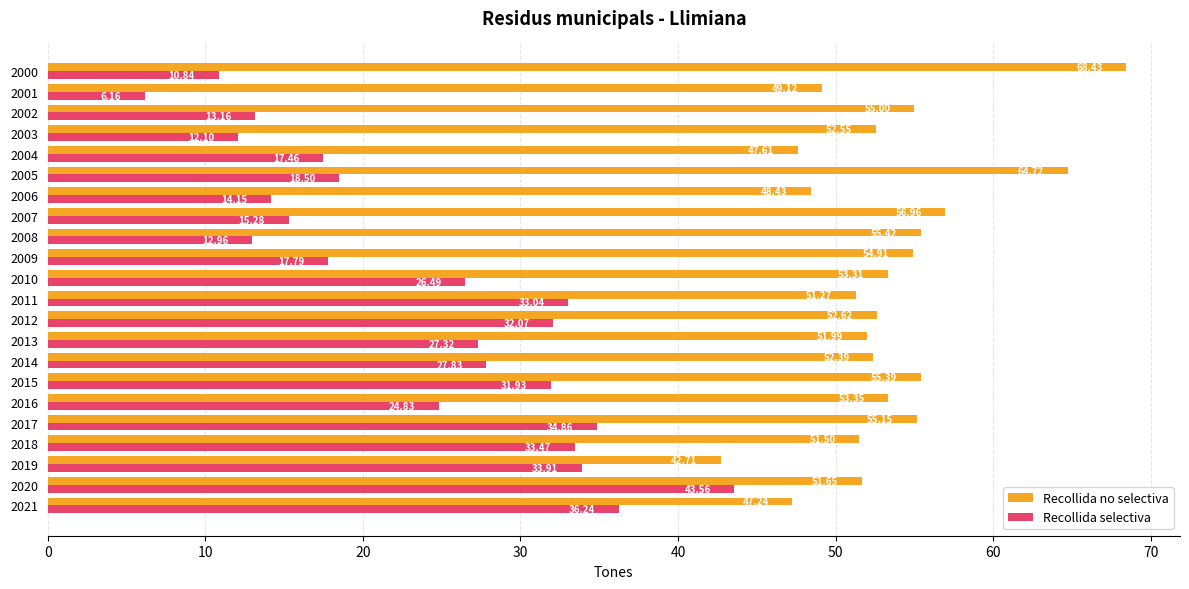

List the series in order of their overall mean, lowest first.

Recollida selectiva, Recollida no selectiva